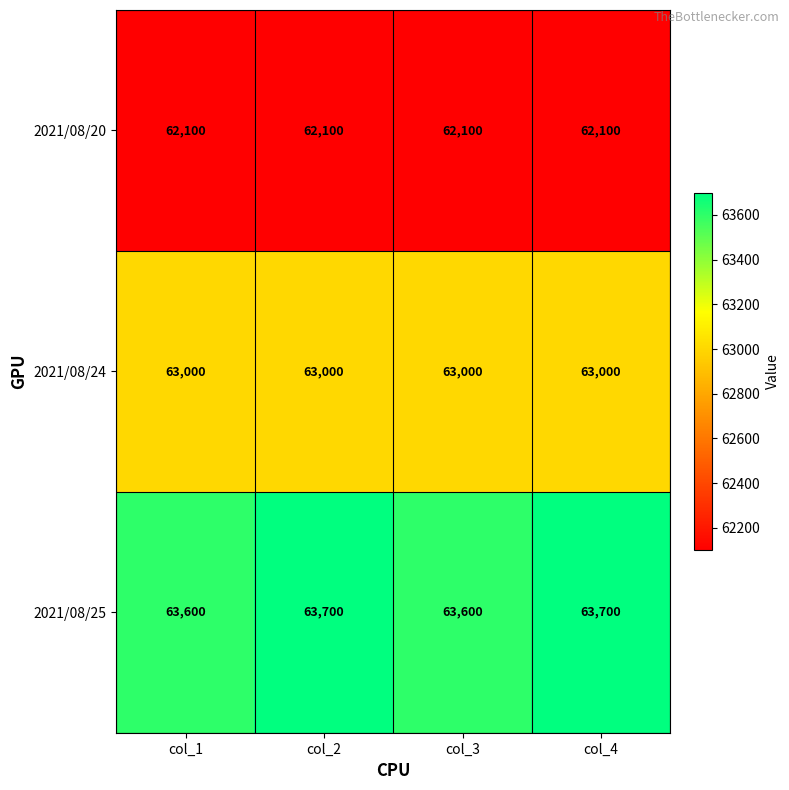

Is the value of 2021/08/25 at col_1 greater than the value of 2021/08/20 at col_1?

Yes